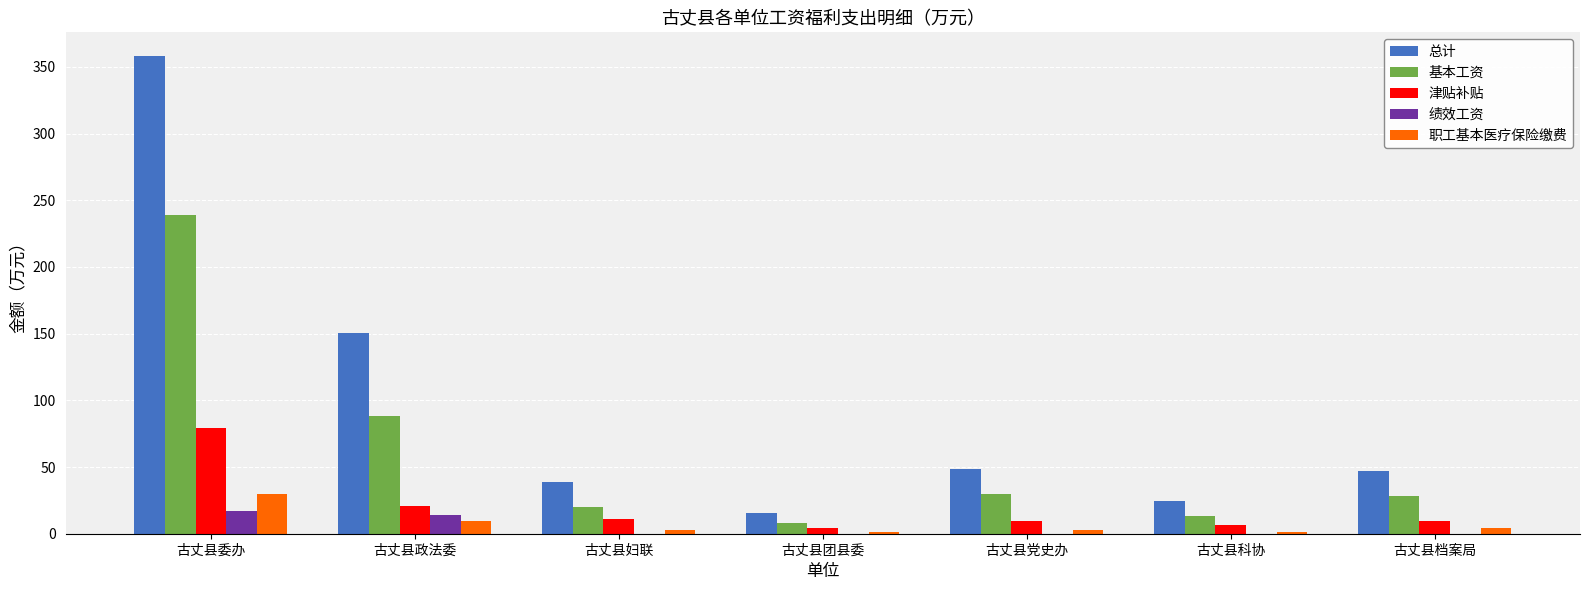

The 基本工资 series shows 238.9 at 古丈县委办. True or false?

True